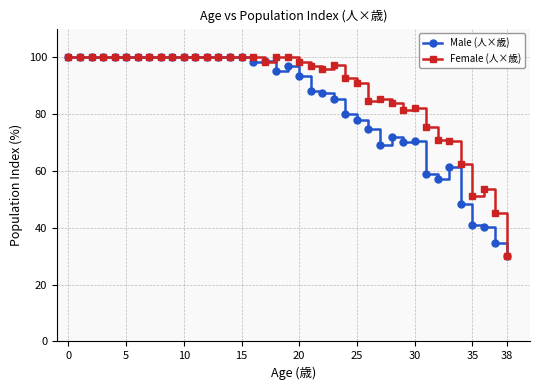

What is the minimum value shown in the chart?

30.0